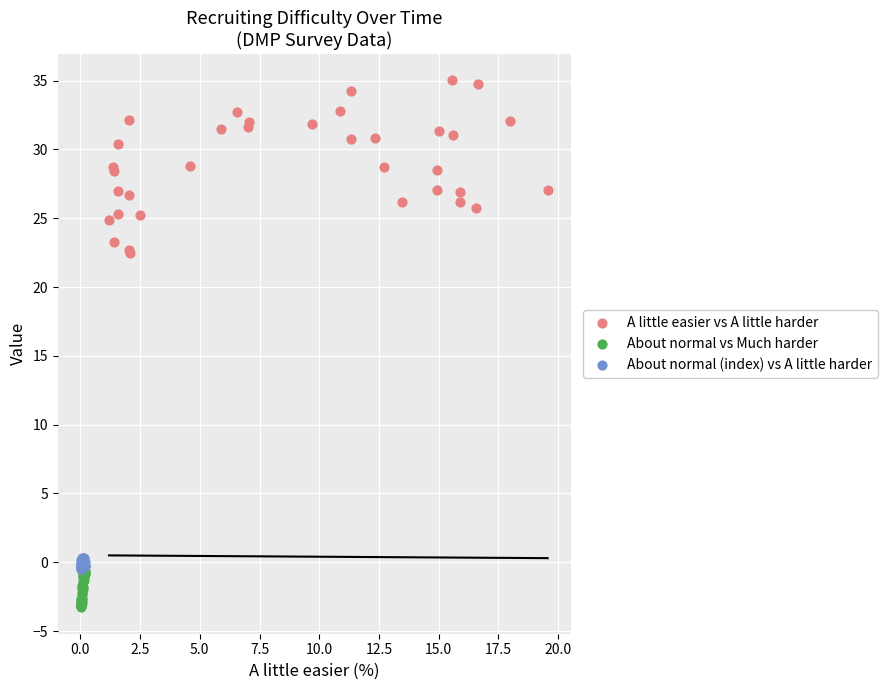

What are all the series names shown in the legend?

A little easier vs A little harder, About normal vs Much harder, About normal (index) vs A little harder